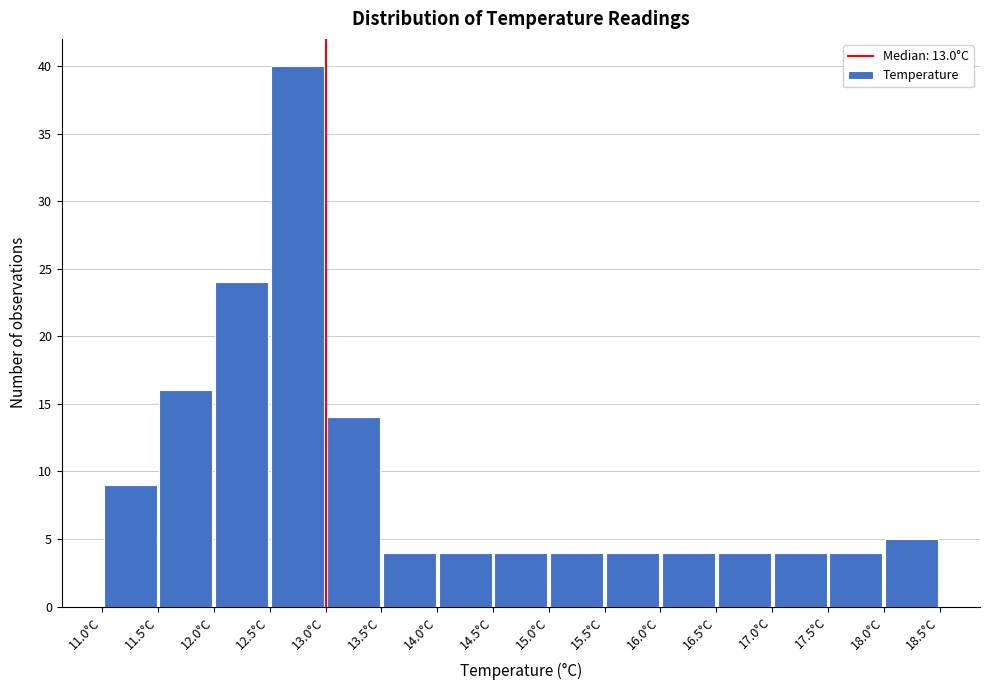

Which range on the x-axis has the tallest bar?

12.5 to 13.0